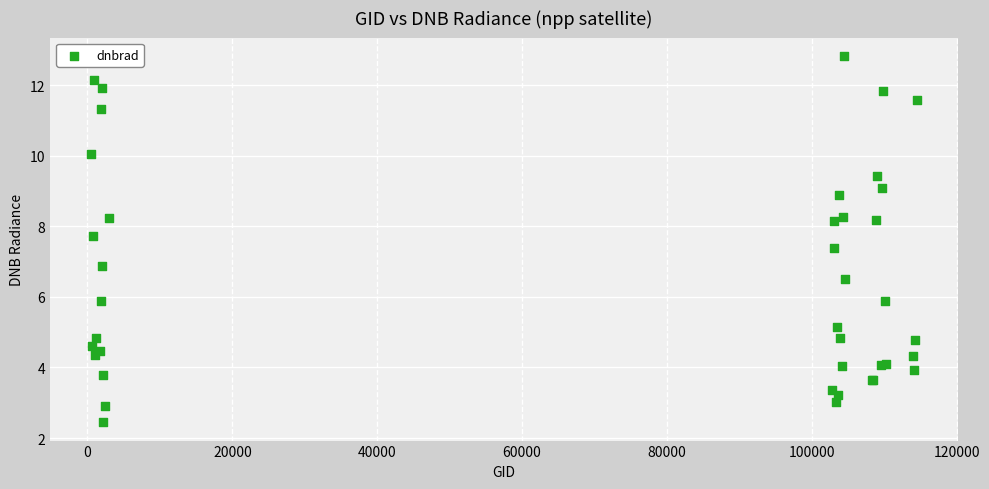

What Y value in the scatter plot is closest to 7?

6.9